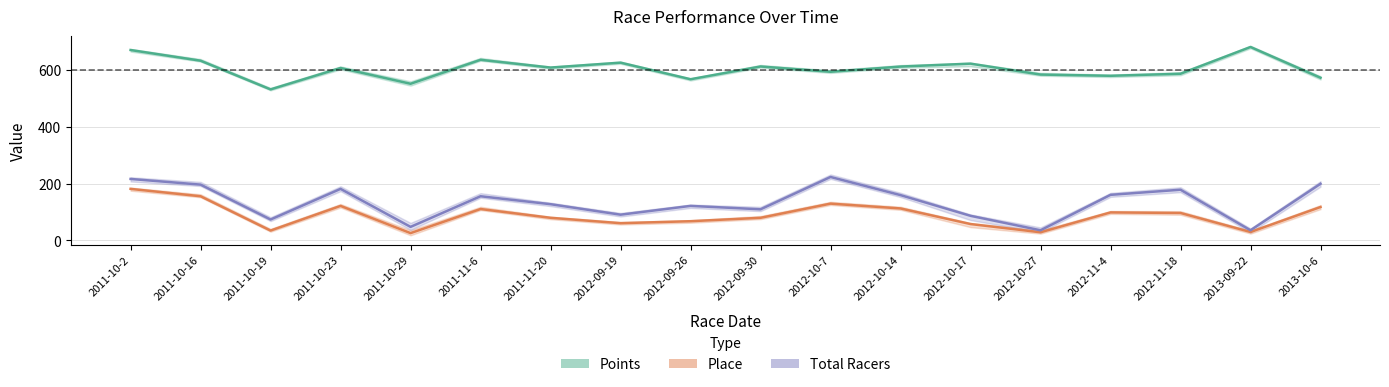

Is it true that Place equals 37.6 at 2012-09-30?

False